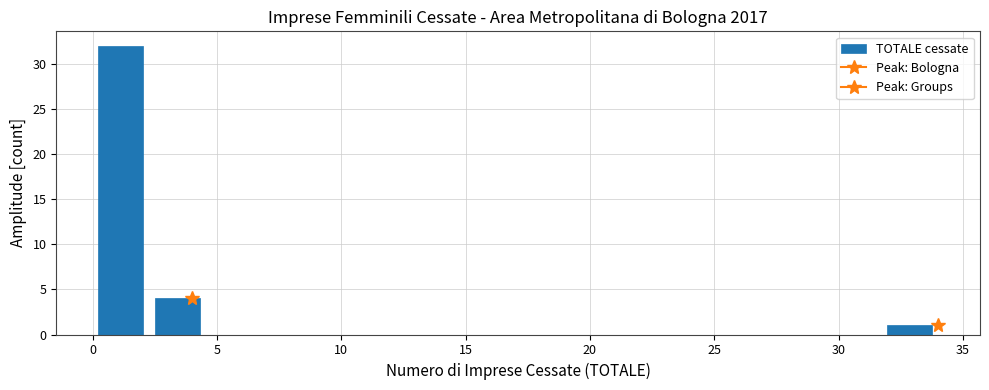

Reading left to right, transcribe this chart: for each bar, give the range it covers on the x-axis and its height. Neither the bar edges nor the heights are printed on the chart, so give them approximately, as read against the axes.

0.0 to 2.5: 32
2.5 to 4.5: 4
4.5 to 7.0: 0
7.0 to 9.0: 0
9.0 to 11.5: 0
11.5 to 13.5: 0
13.5 to 16.0: 0
16.0 to 18.0: 0
18.0 to 20.5: 0
20.5 to 22.5: 0
22.5 to 25.0: 0
25.0 to 27.0: 0
27.0 to 29.5: 0
29.5 to 31.5: 0
31.5 to 34.0: 1